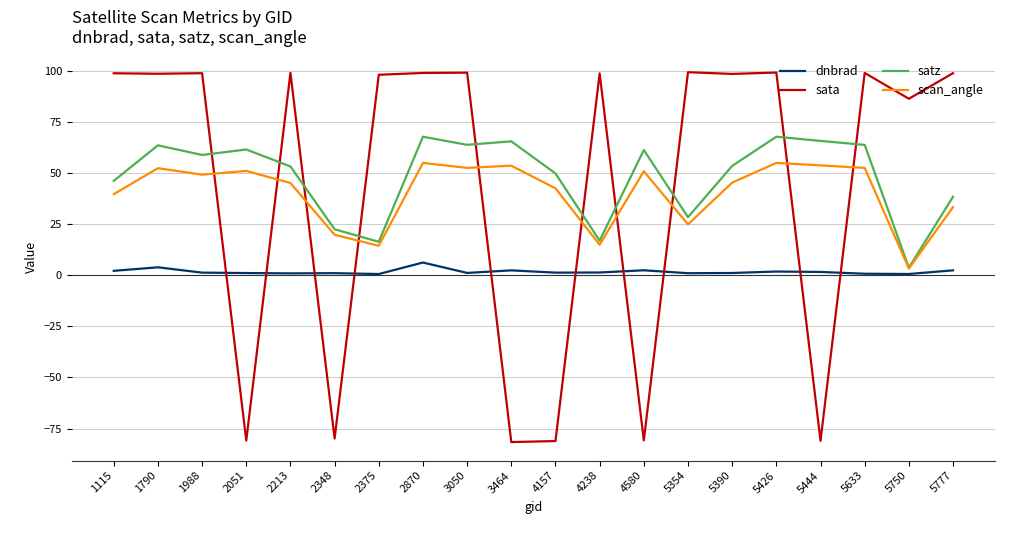

True or false: scan_angle has a value of 89.6 at 5633.

False